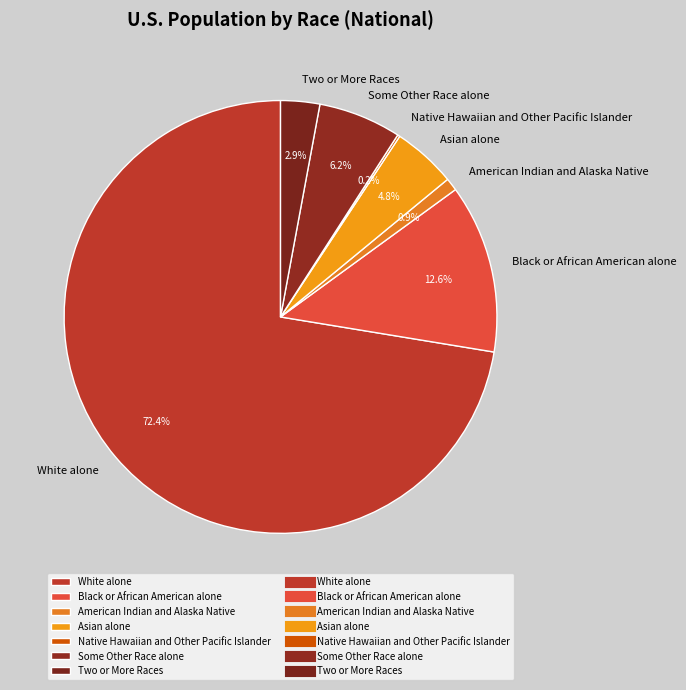

To the nearest percent, what is the average slice percentage?

14%